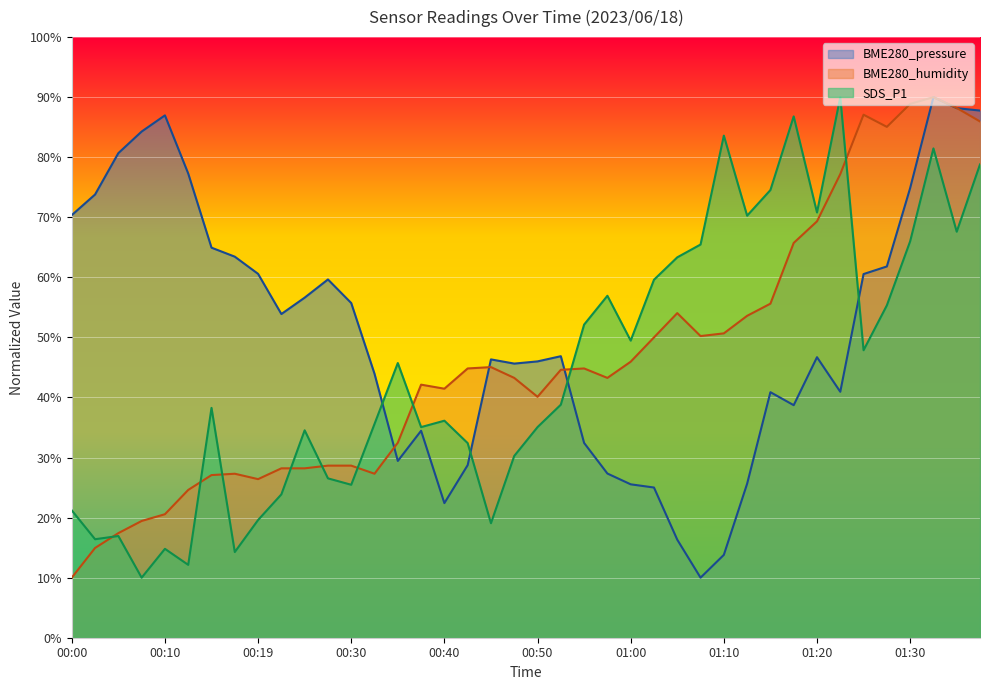

What is the difference between the maximum and second lowest values in the SDS_P1 series?

77.9